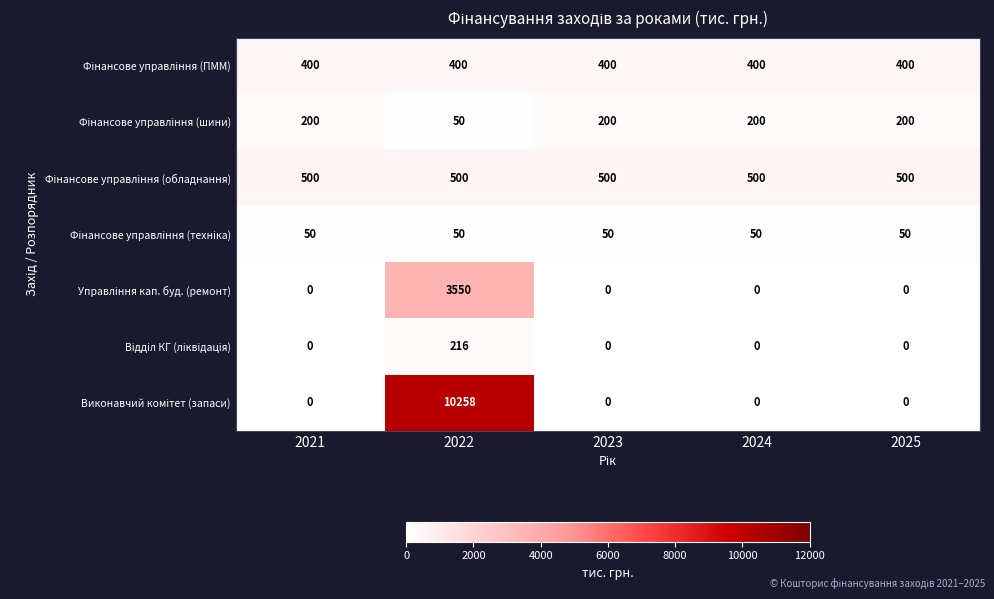

What is the total value across all series at 2025?

1150